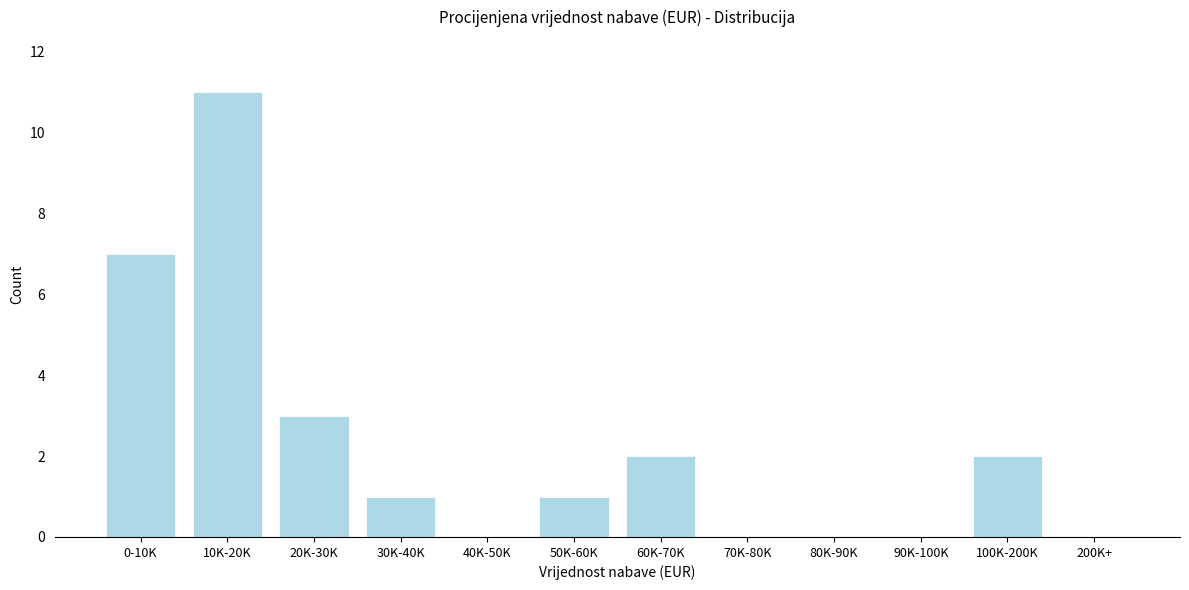

Reading right to left, transcribe all the data shown in this chart.

200K+=0	100K-200K=2	90K-100K=0	80K-90K=0	70K-80K=0	60K-70K=2	50K-60K=1	40K-50K=0	30K-40K=1	20K-30K=3	10K-20K=11	0-10K=7